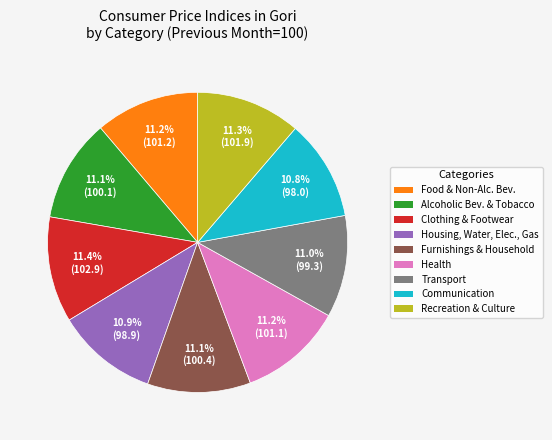

Is there any slice that represents more than half of the pie?

No